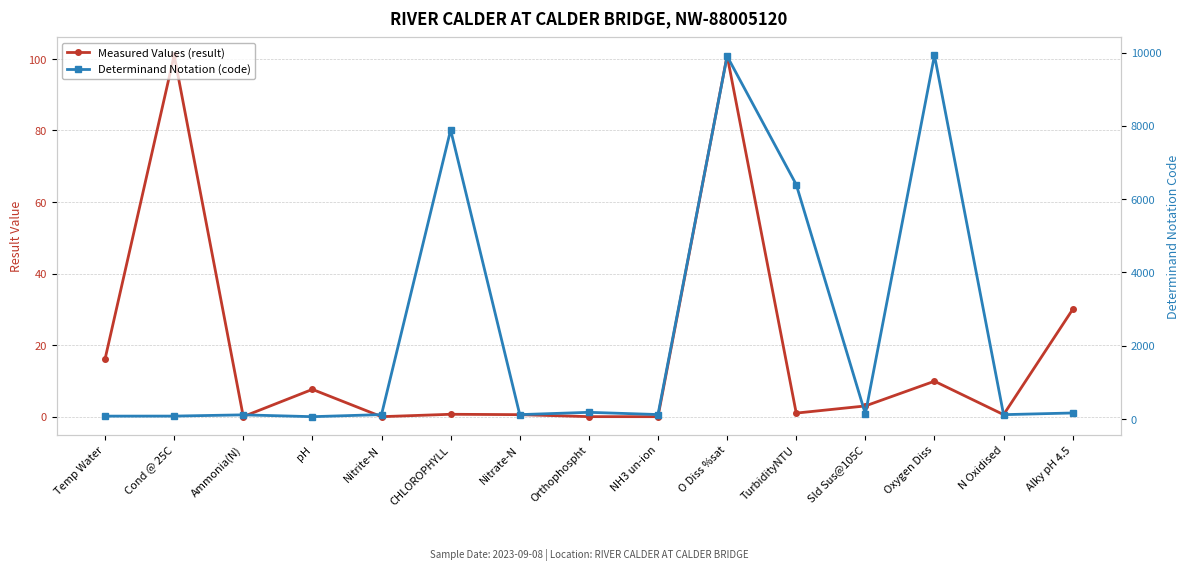

Reading left to right, extract all data points from this chart.

Measured Values (result): Temp Water=16.1	Cond @ 25C=101.0	Ammonia(N)=0.0	pH=7.6	Nitrite-N=0.0	CHLOROPHYLL=0.7	Nitrate-N=0.6	Orthophospht=0.0	NH3 un-ion=0.0	O Diss %sat=100.9	TurbidityNTU=1.0	Sld Sus@105C=3.0	Oxygen Diss=9.9	N Oxidised=0.6	Alky pH 4.5=30.0
Determinand Notation (code): Temp Water=76.0	Cond @ 25C=77.0	Ammonia(N)=111.0	pH=61.0	Nitrite-N=118.0	CHLOROPHYLL=7887.0	Nitrate-N=117.0	Orthophospht=180.0	NH3 un-ion=119.0	O Diss %sat=9901.0	TurbidityNTU=6396.0	Sld Sus@105C=135.0	Oxygen Diss=9924.0	N Oxidised=116.0	Alky pH 4.5=162.0